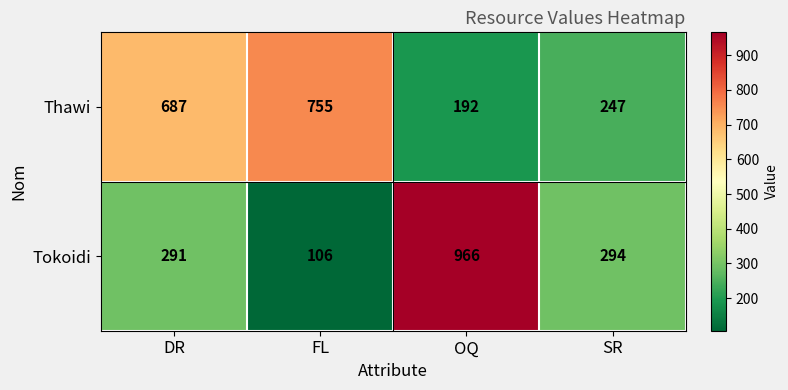

What is the sum of all Thawi values?

1881